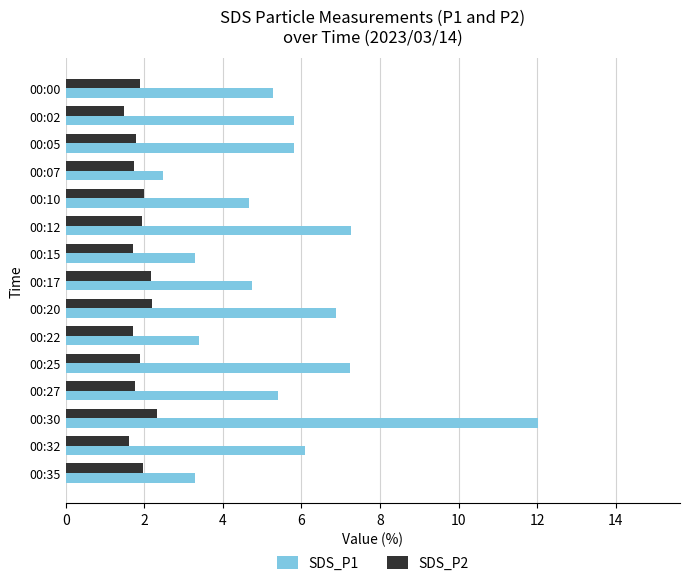

Is it true that SDS_P1 equals 18.2 at 00:30?

False